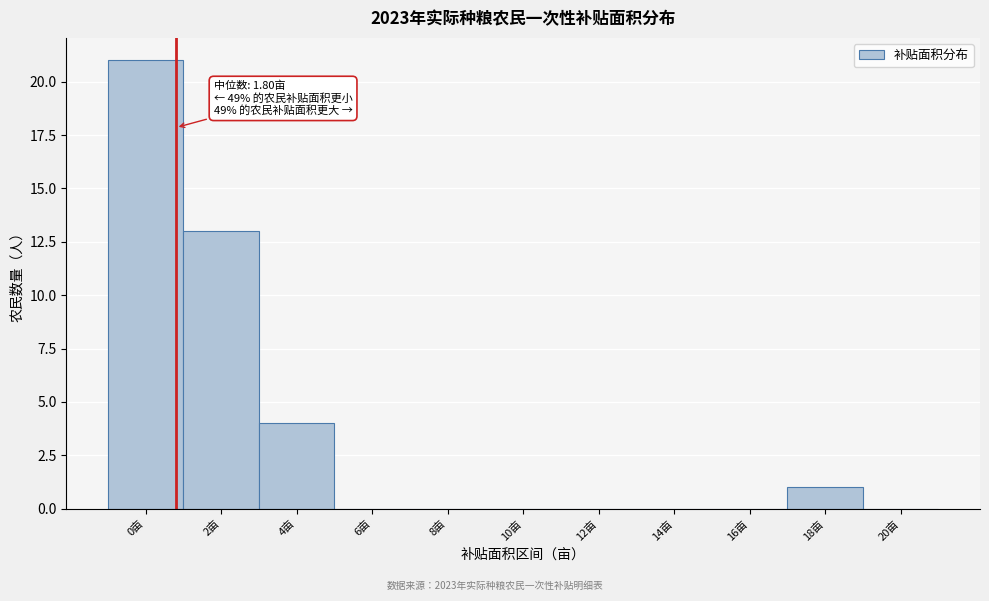

Reading left to right, what are all the values shown in this chart?

0亩=21	2亩=13	4亩=4	6亩=0	8亩=0	10亩=0	12亩=0	14亩=0	16亩=0	18亩=1	20亩=0